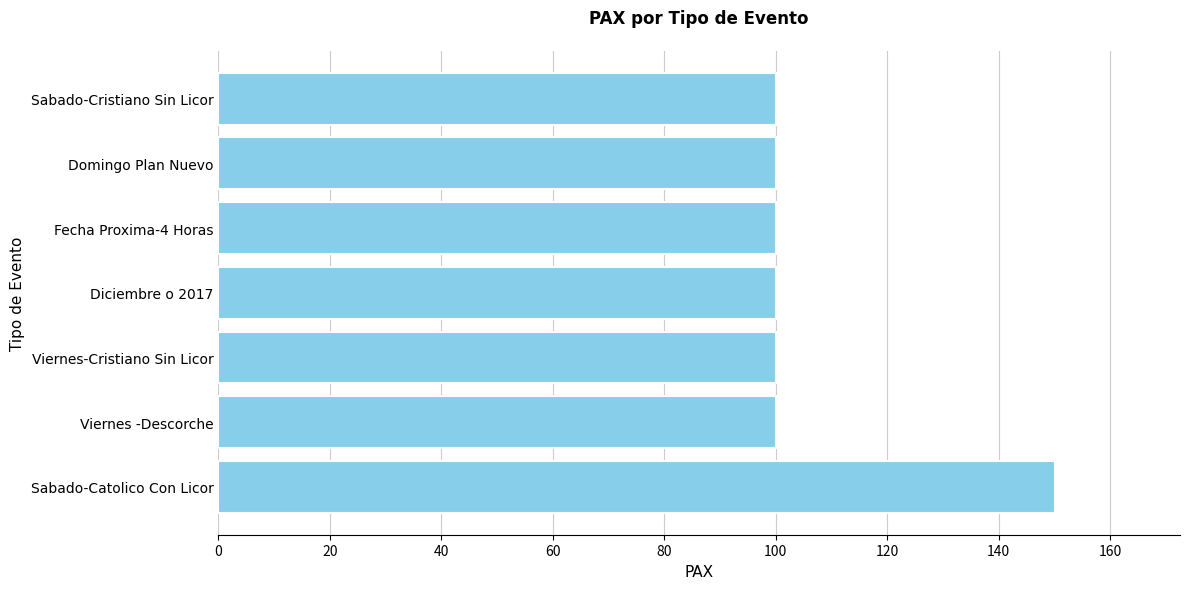

Reading top to bottom, list all the values displayed in this chart.

Sabado-Cristiano Sin Licor=100	Domingo Plan Nuevo=100	Fecha Proxima-4 Horas=100	Diciembre o 2017=100	Viernes-Cristiano Sin Licor=100	Viernes -Descorche=100	Sabado-Catolico Con Licor=150